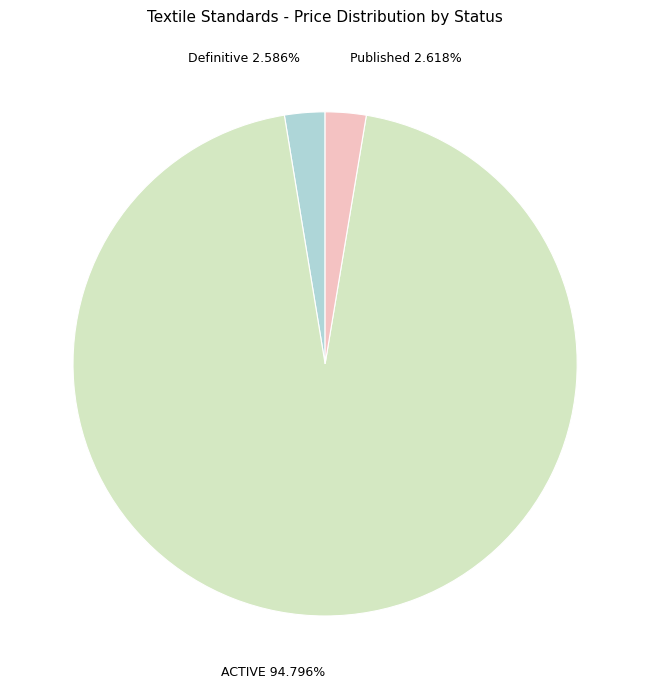

Which slice represents more than half of the pie?

ACTIVE